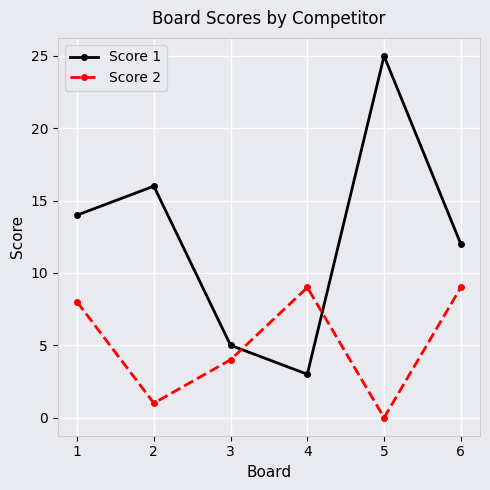

What are all the series names shown in the legend?

Score 1, Score 2